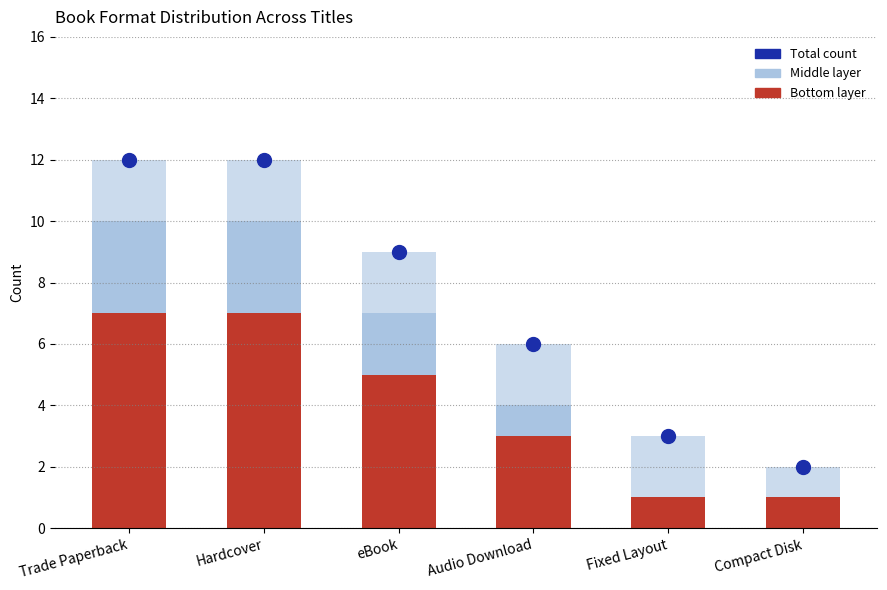

Which series contains the lowest Y value?

Middle layer